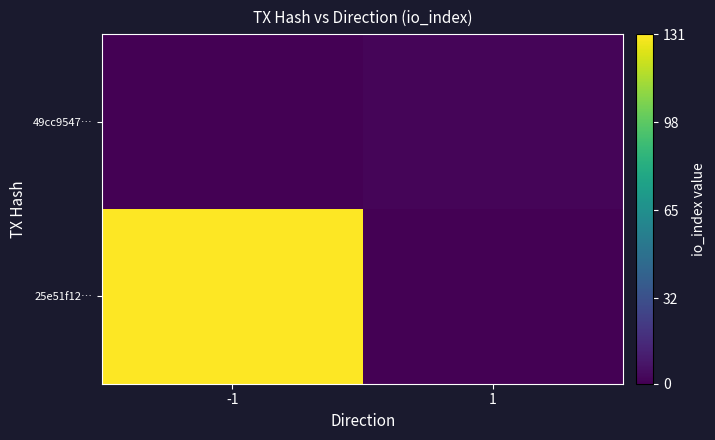

Between 1 and -1, which is larger?

-1